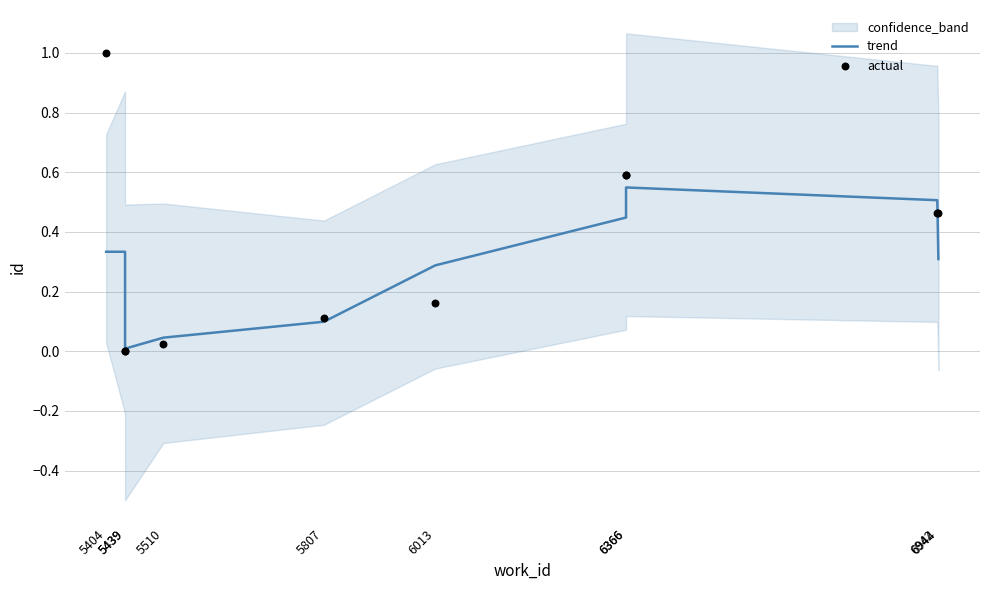

Which series has the widest spread of Y values?

actual